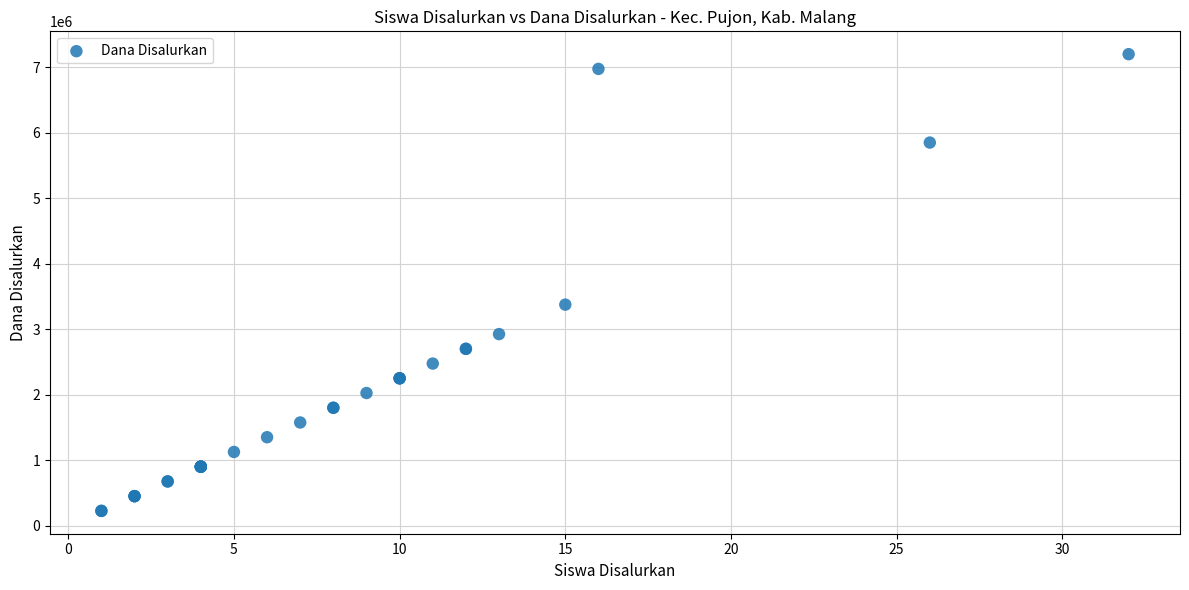

What Y value in the scatter plot is closest to 3712500?

3375000